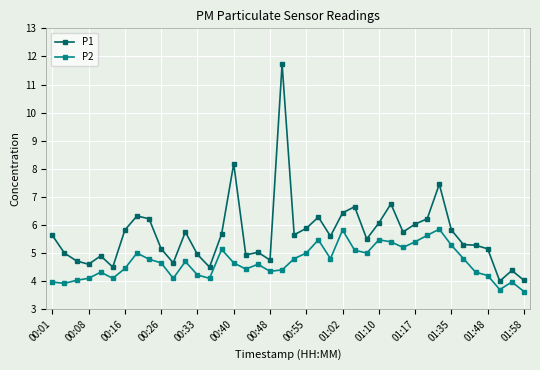

Which series has the widest spread of values?

P1